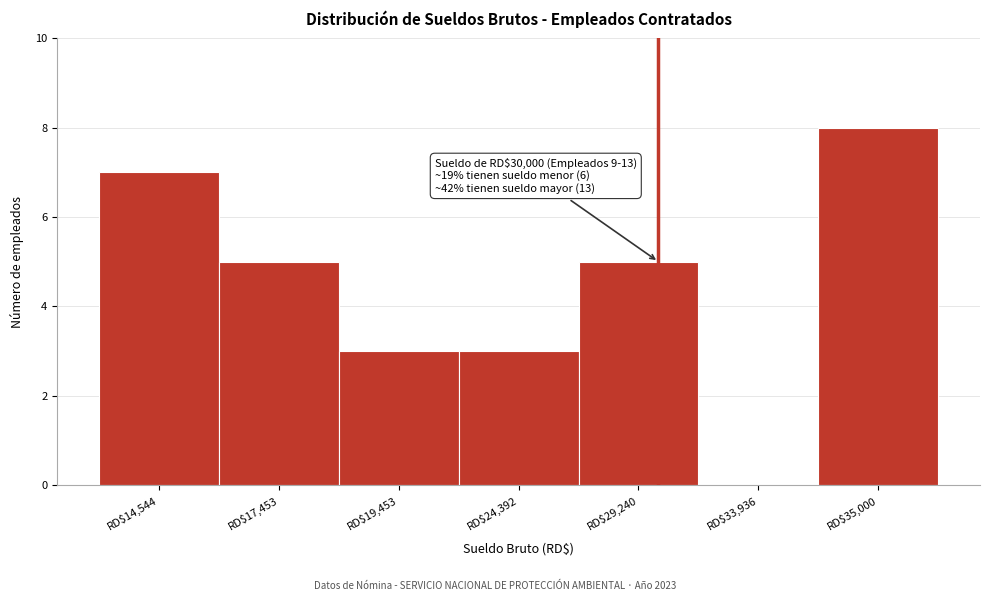

What is the maximum value shown in the chart?

8